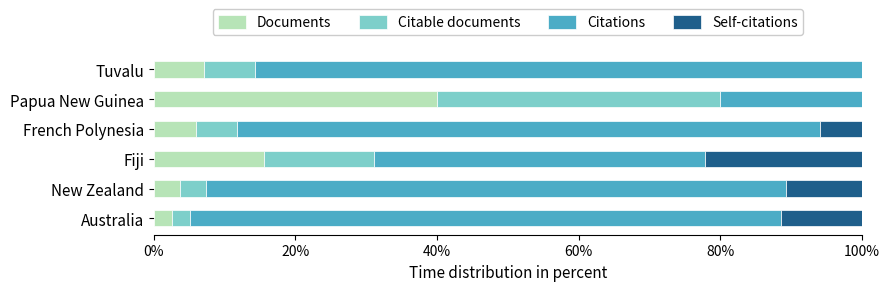

What is the total value across all series at Australia?

100.0